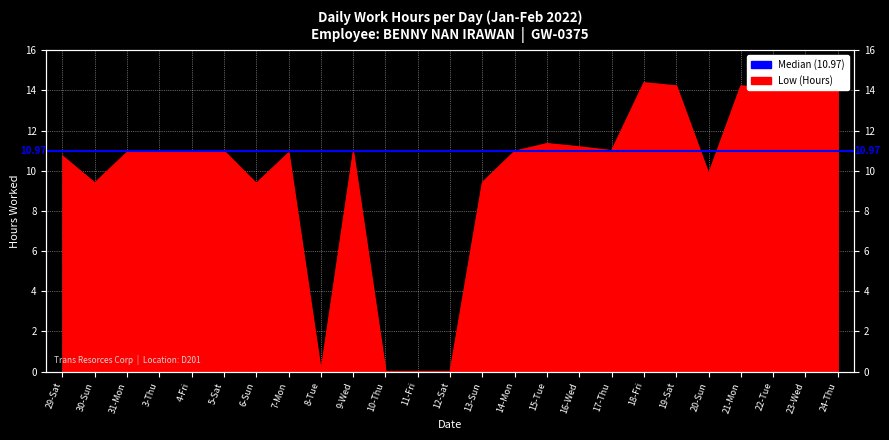

Which label corresponds to the largest value in the chart?

18-Fri